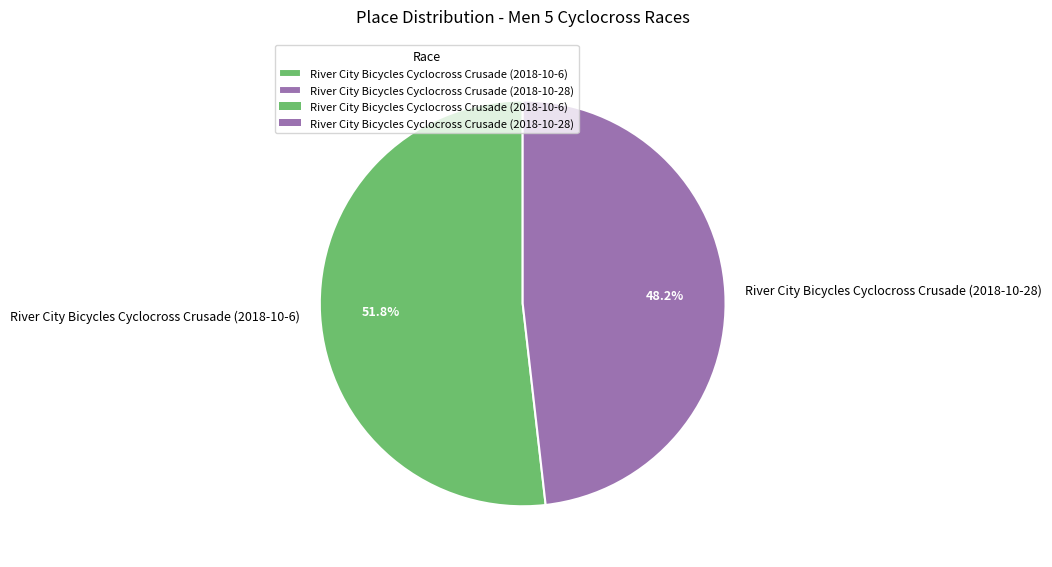

What is the largest slice in the pie chart?

River City Bicycles Cyclocross Crusade (2018-10-6)